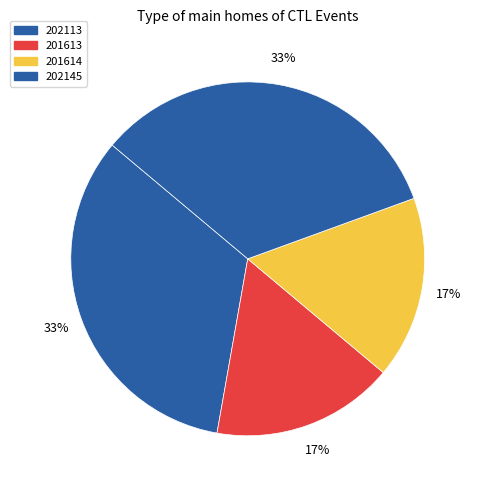

What percentage is the 202145 slice, to the nearest percent?

33%